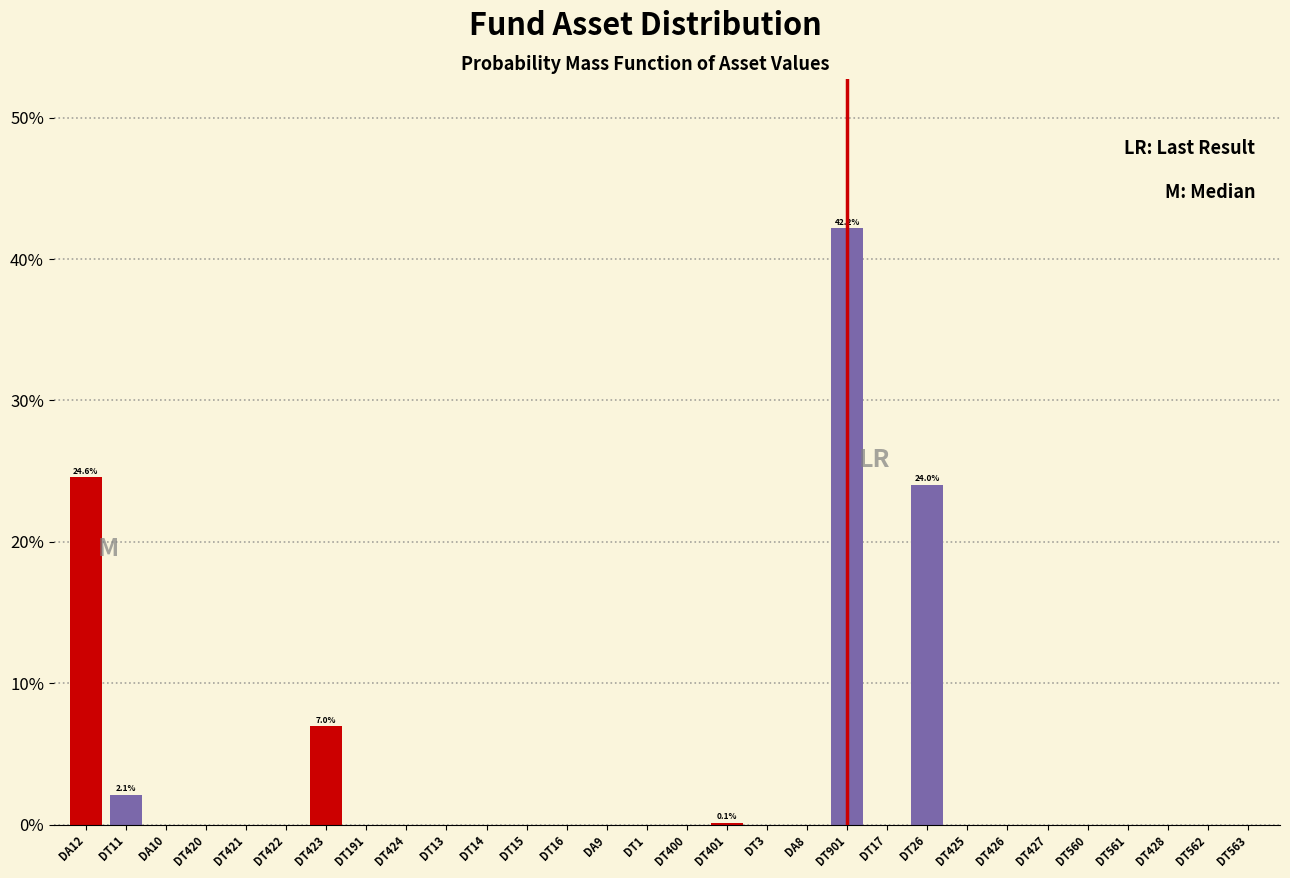

Which has a higher value, DT424 or DT26?

DT26